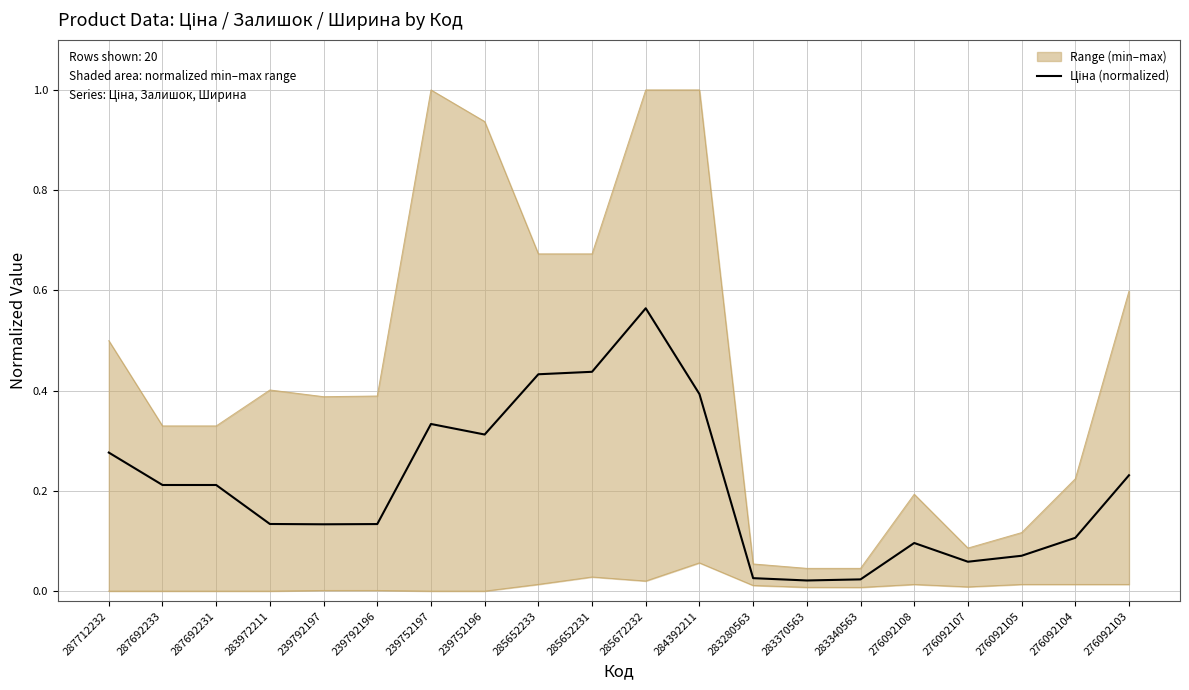

At which label is the value closest to 0?

283370563